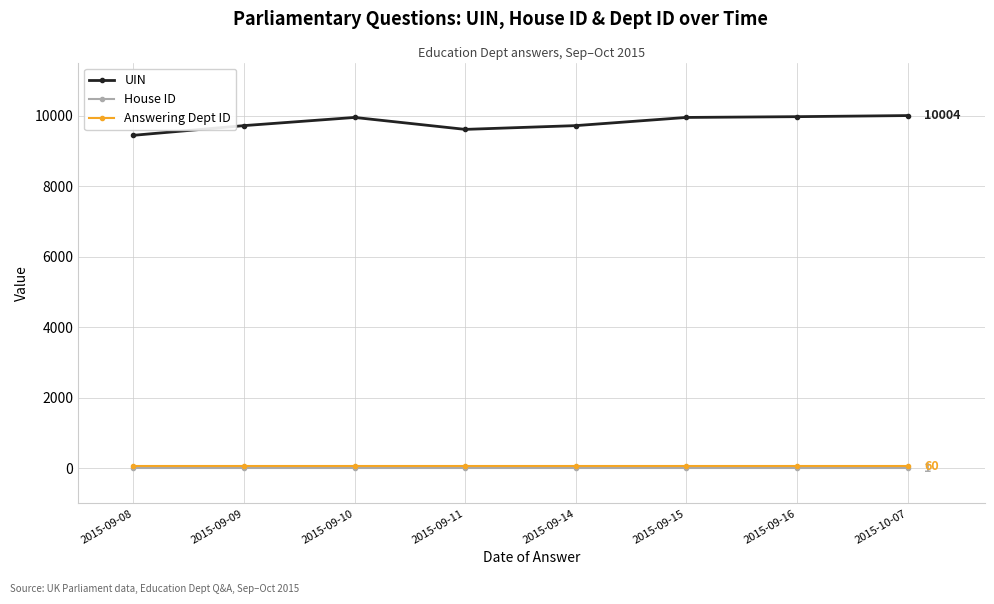

The value of UIN at 2015-09-15 is 15260. True or false?

False